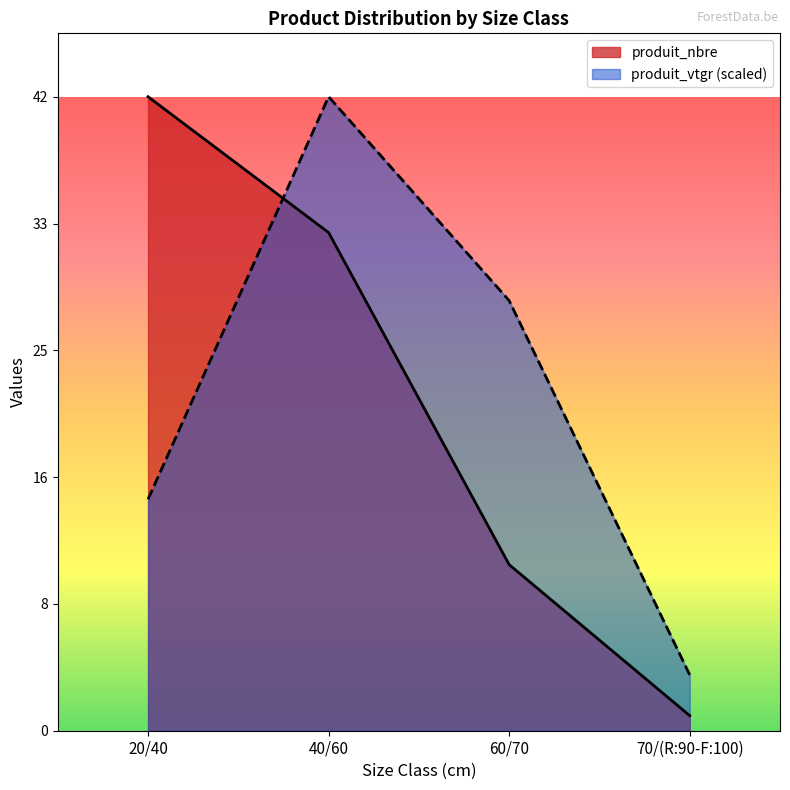

Between which two adjacent categories do produit_vtgr and produit_nbre first intersect?

20/40 and 40/60